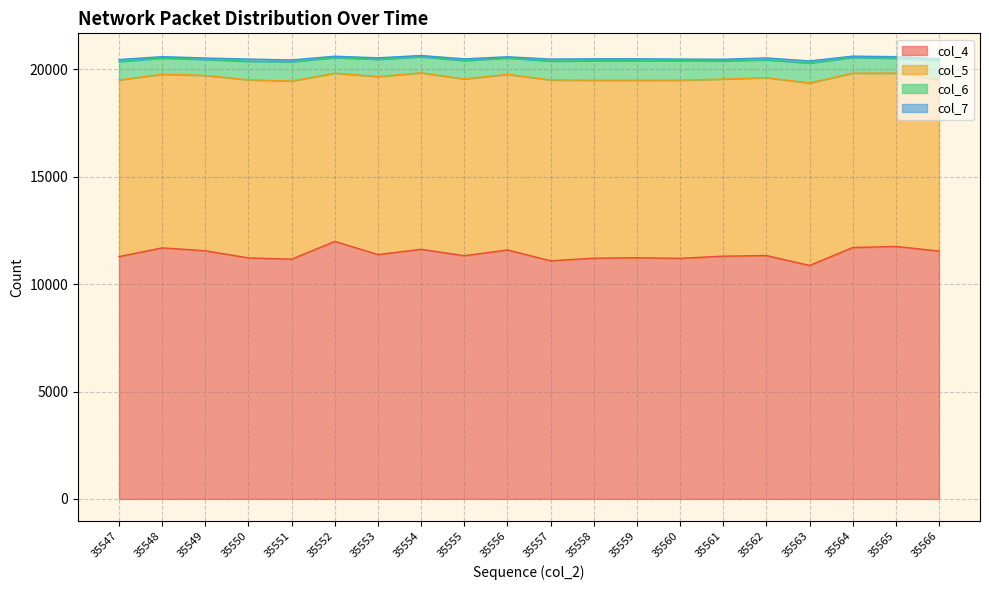

What is the difference between the col_6 values at 35561 and 35559?

70